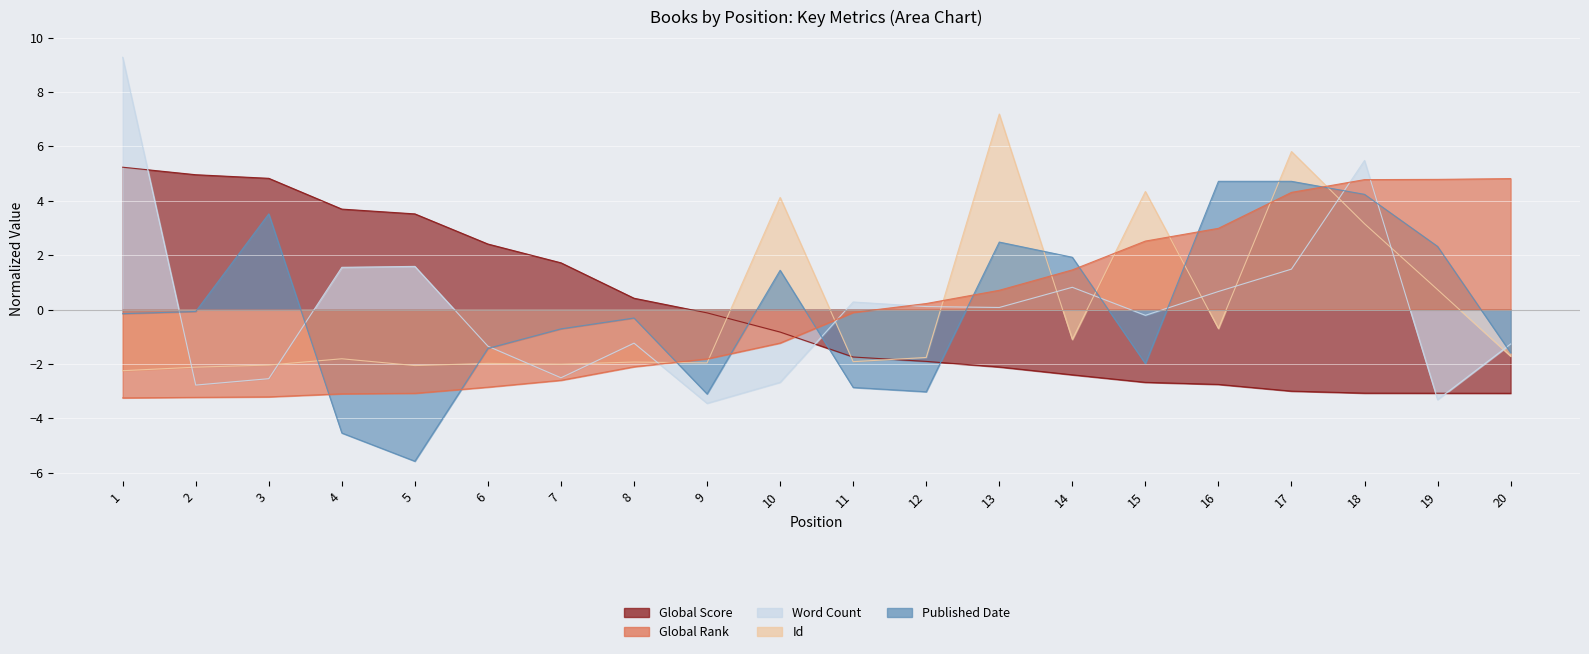

At how many categories does at least one series exceed 5?

4